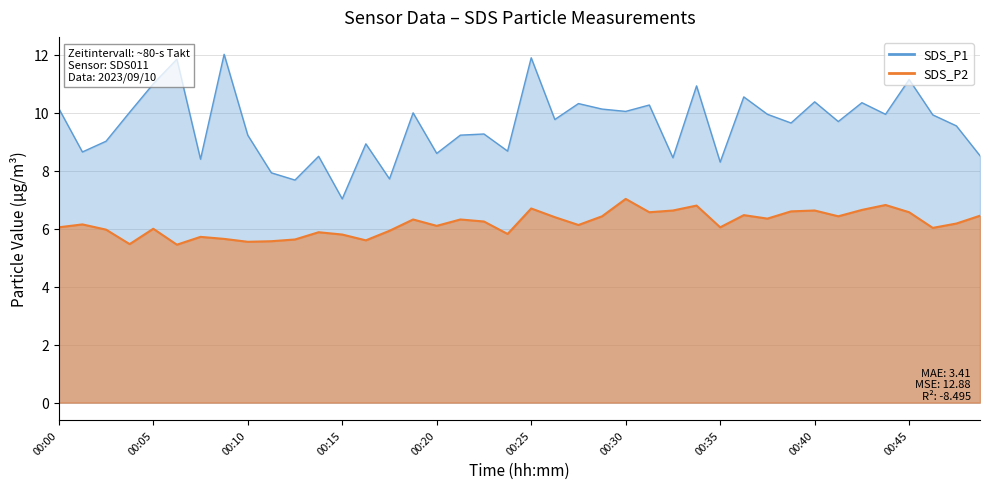

Between 00:34 and 00:36, which is larger?

00:34